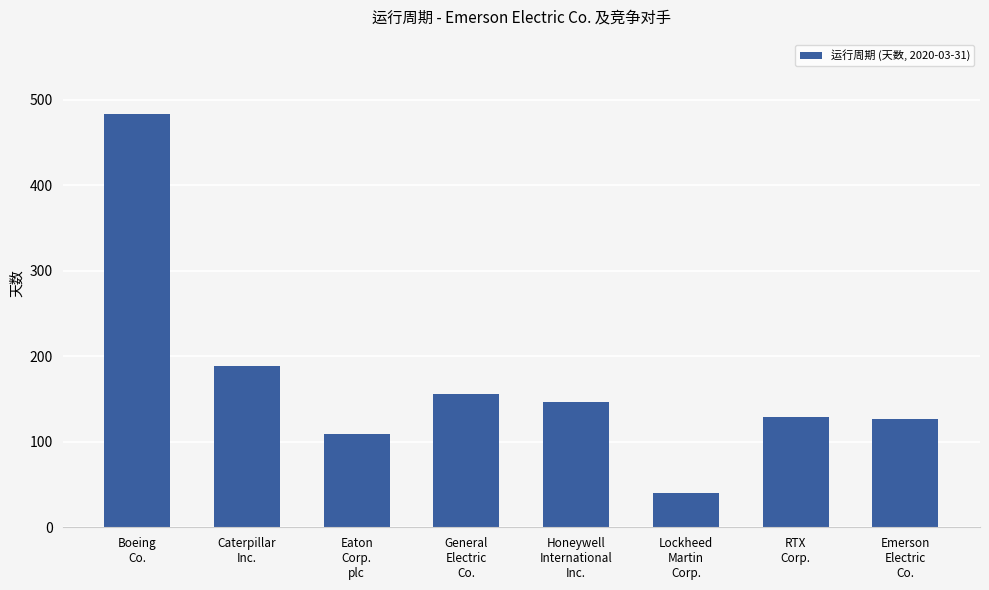

Between Honeywell
International
Inc. and RTX
Corp., which is larger?

Honeywell
International
Inc.